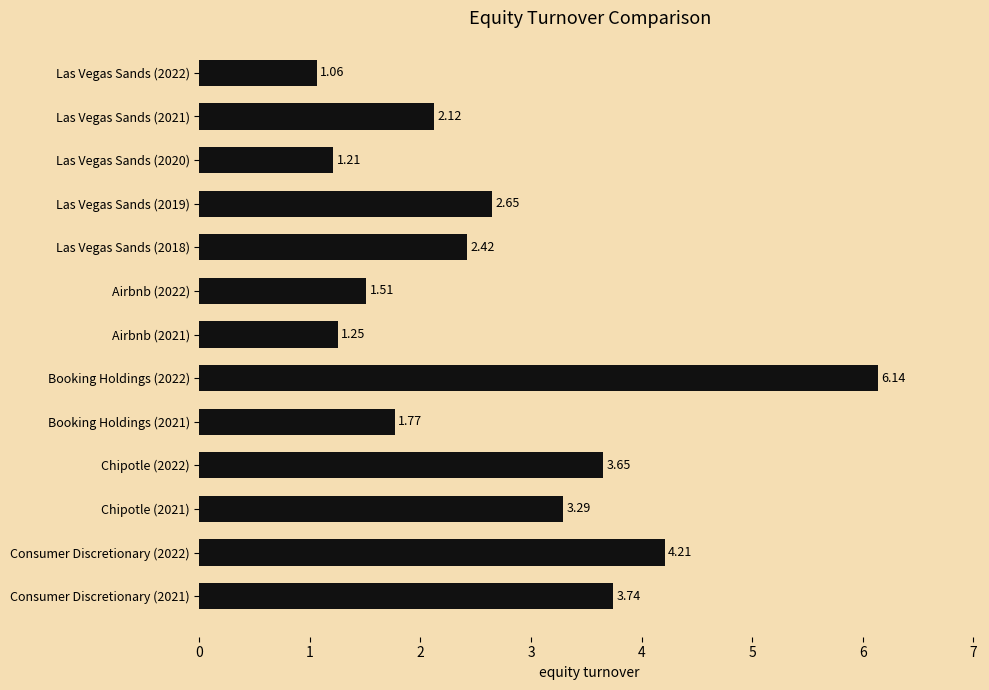

Count the number of data series in this chart.

1